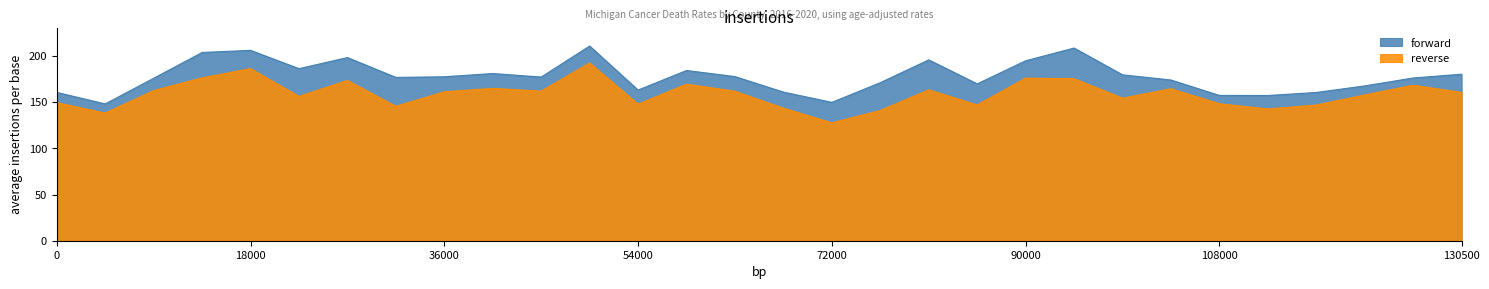

Rank the series at Baraga from highest to lowest value.

forward, reverse